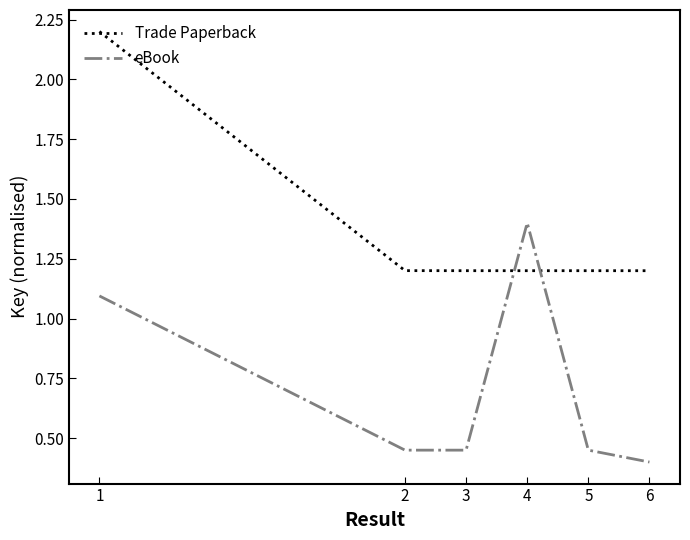

What is the maximum value for Trade Paperback?

2.2